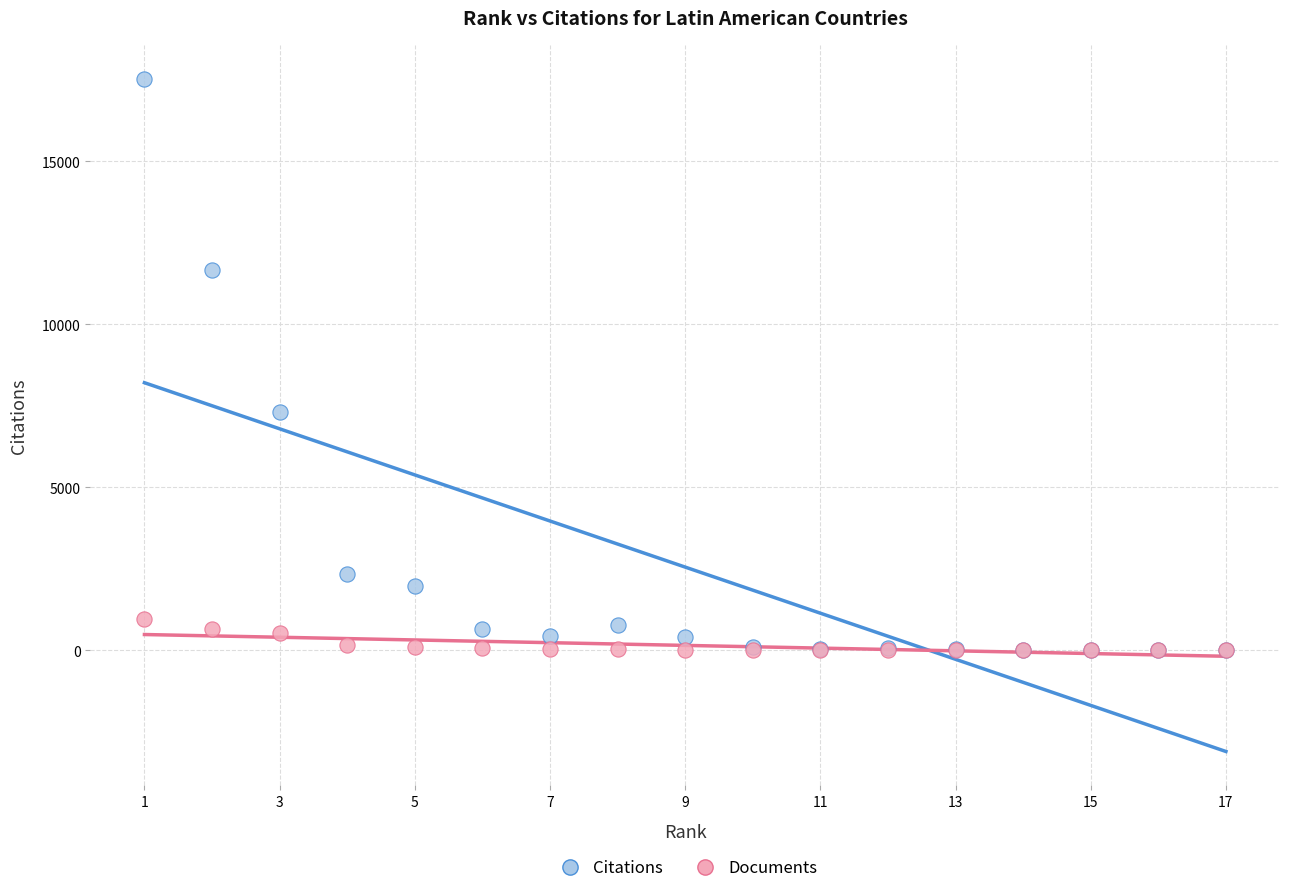

Which series contains the highest Y value?

Citations